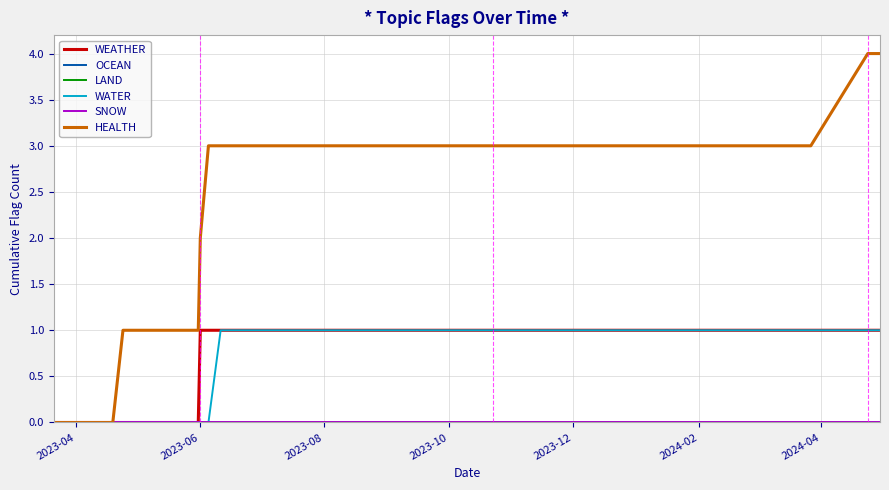

True or false: WATER has more than 1 interior local peaks.

False